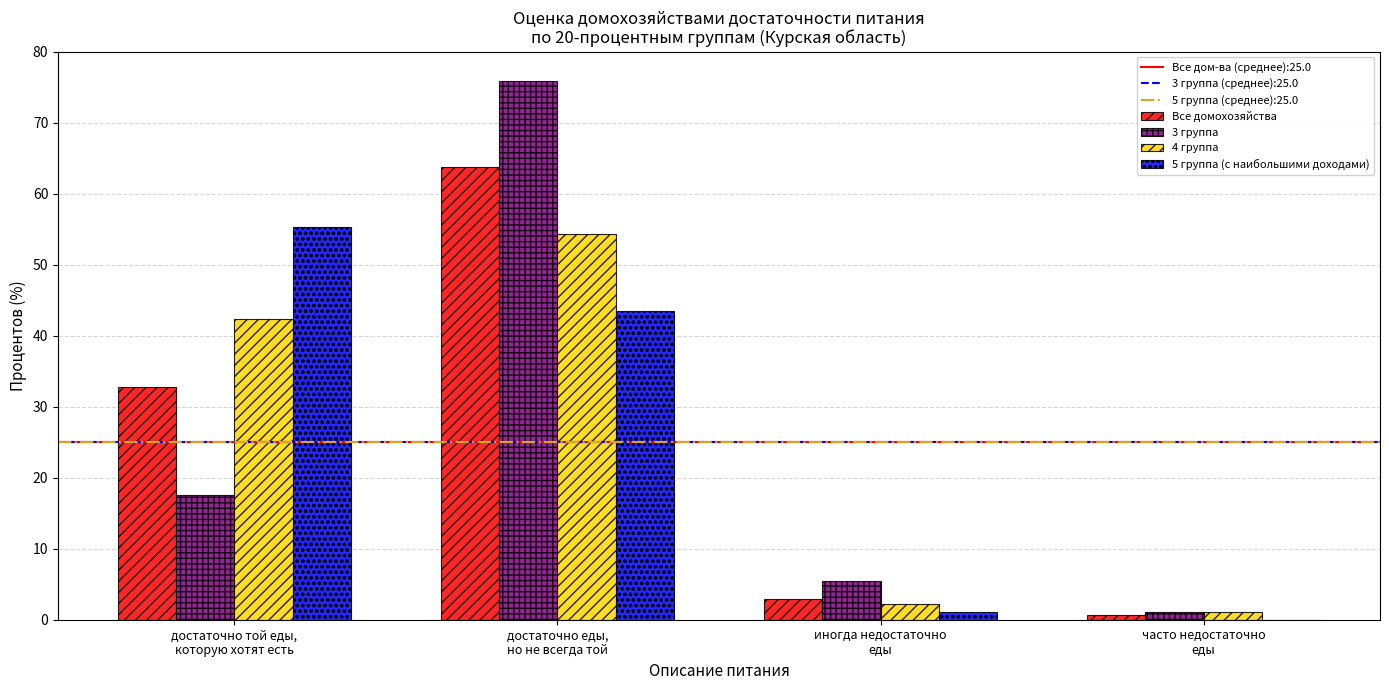

Is it true that 4 группа equals 54.4 at достаточно еды,
но не всегда той?

True